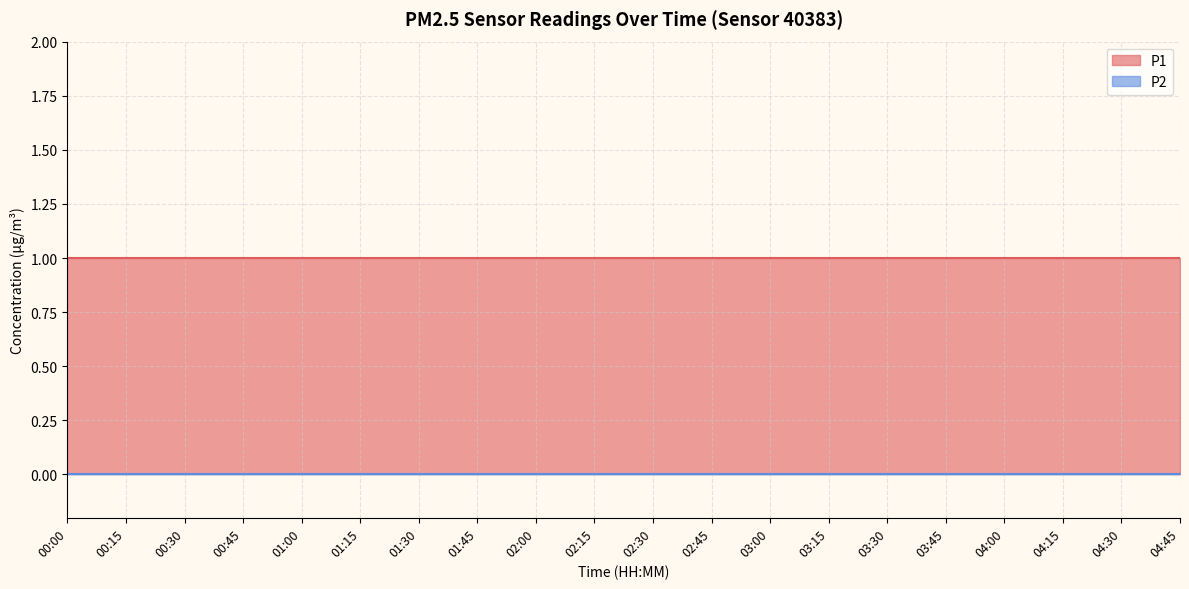

At which label is P2 closest to 0?

00:00